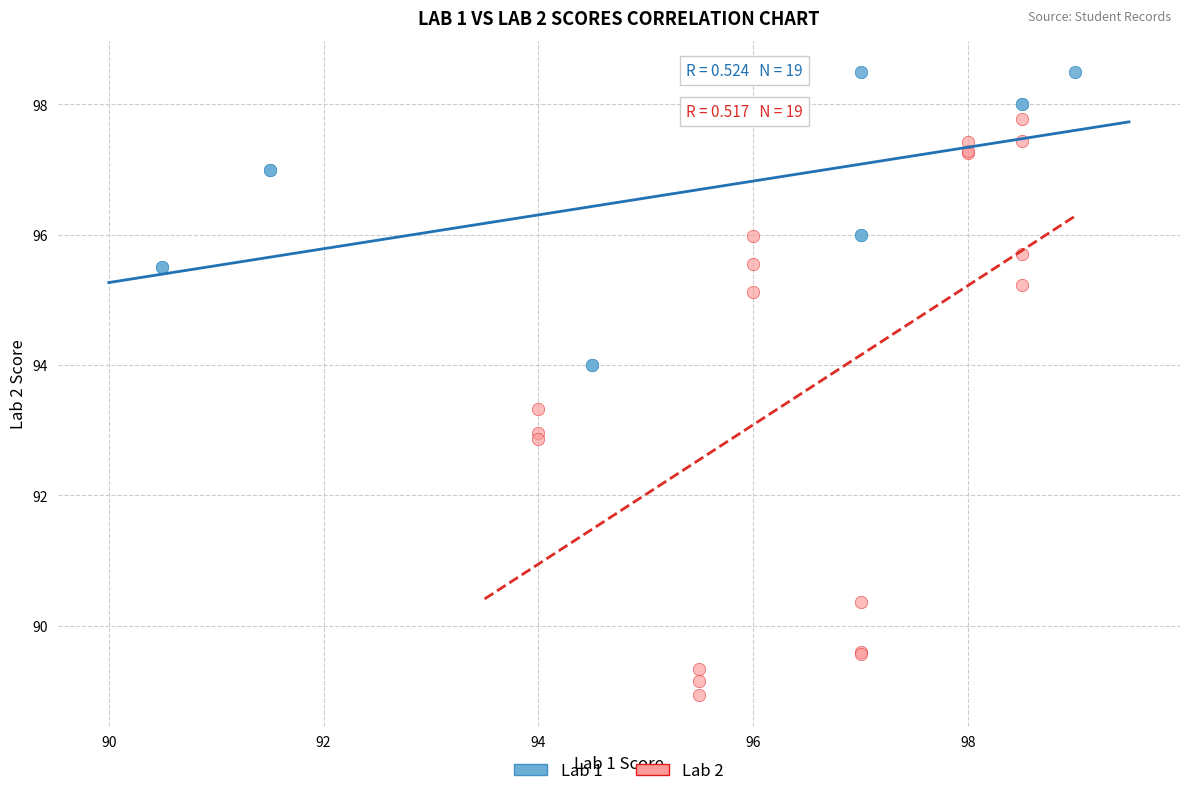

Which series contains the lowest Y value?

Lab 2